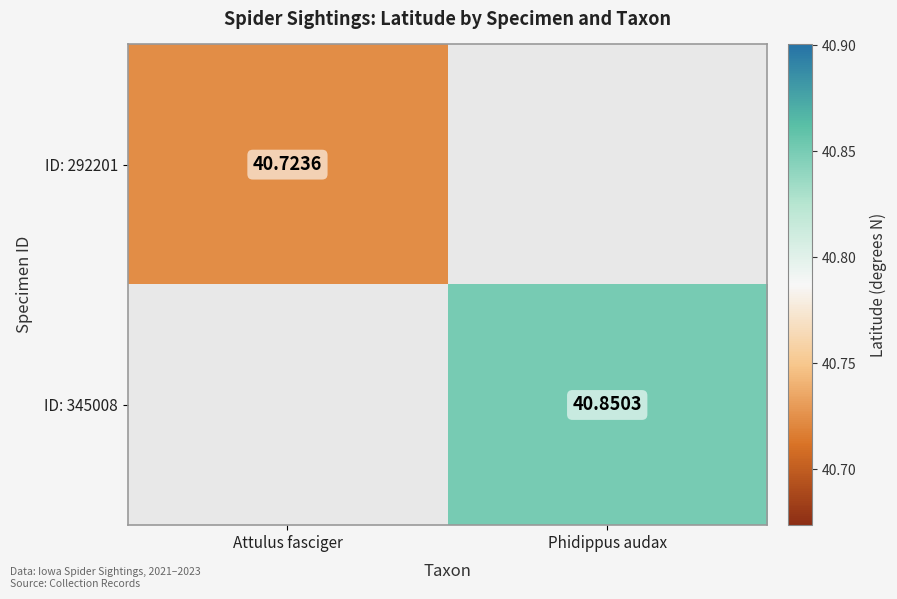

True or false: ID: 345008 has a value of 40.9 at Phidippus audax.

True